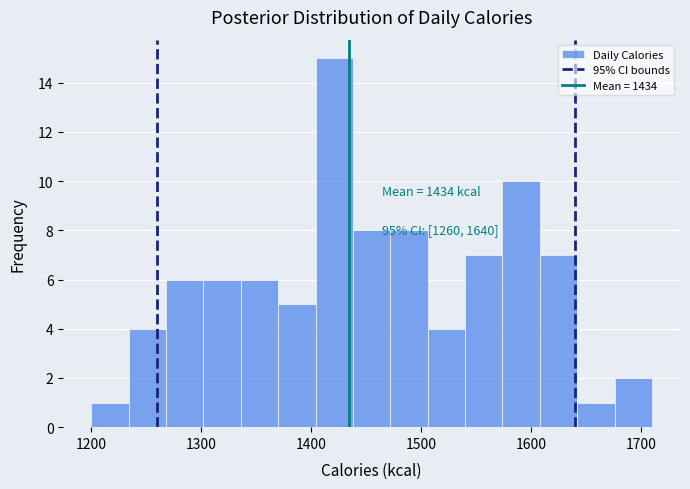

Read against the x-axis, roughly where is the centre of the tallest bar?

1420